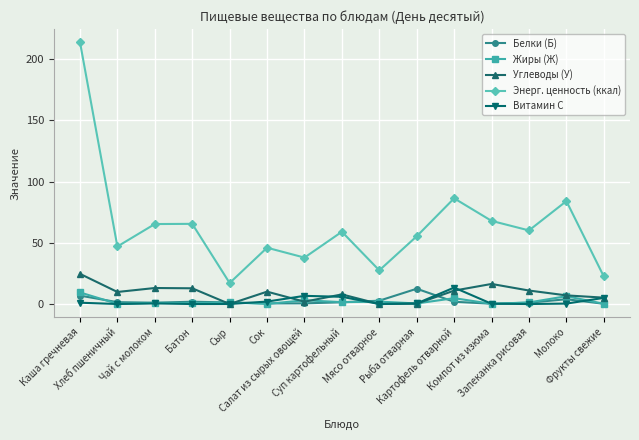

True or false: Энерг. ценность (ккал) and Витамин С intersect in this chart.

False